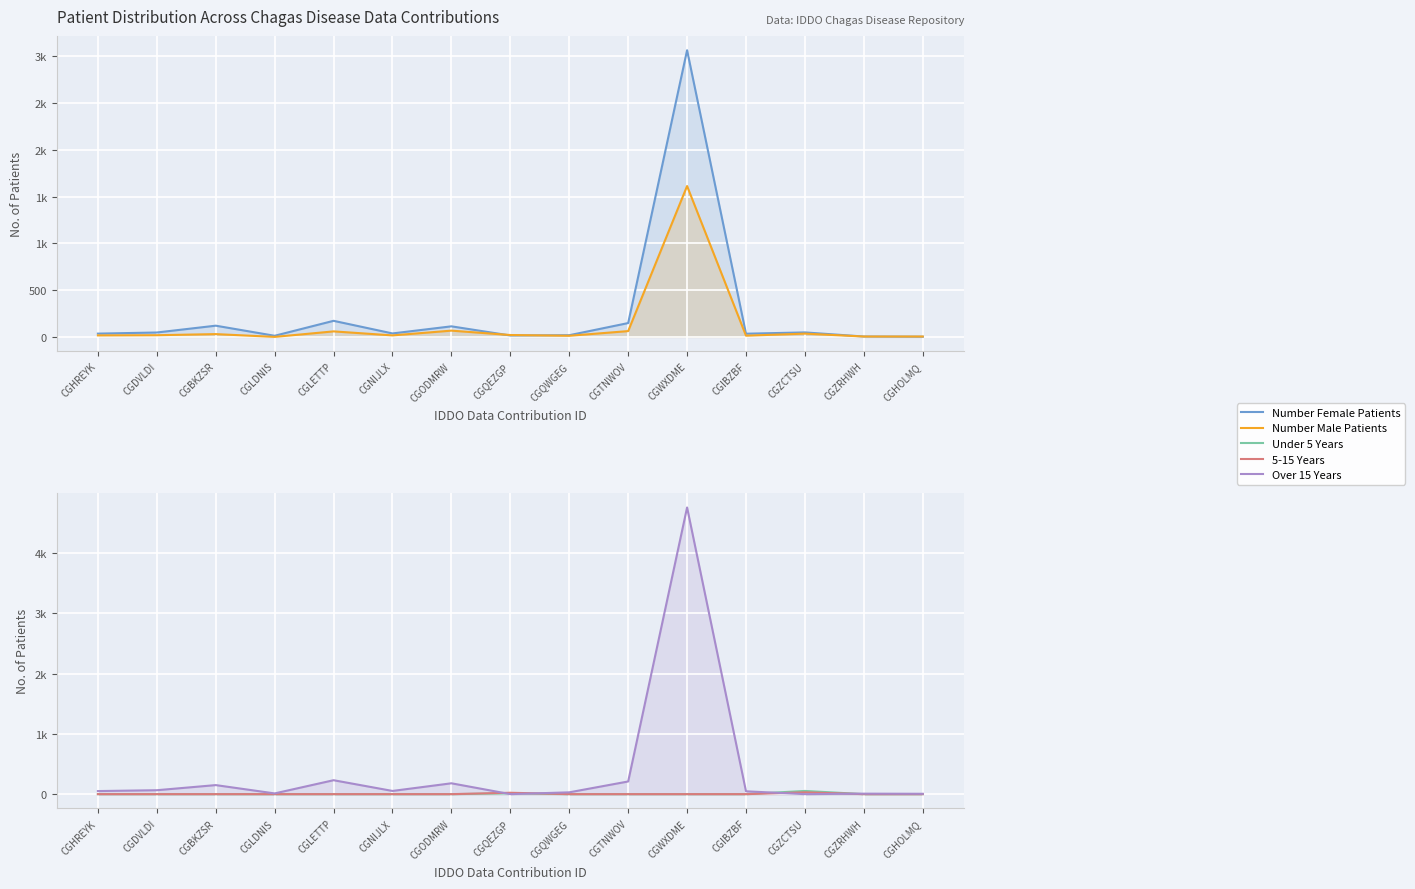

How many data points does each series have?

15